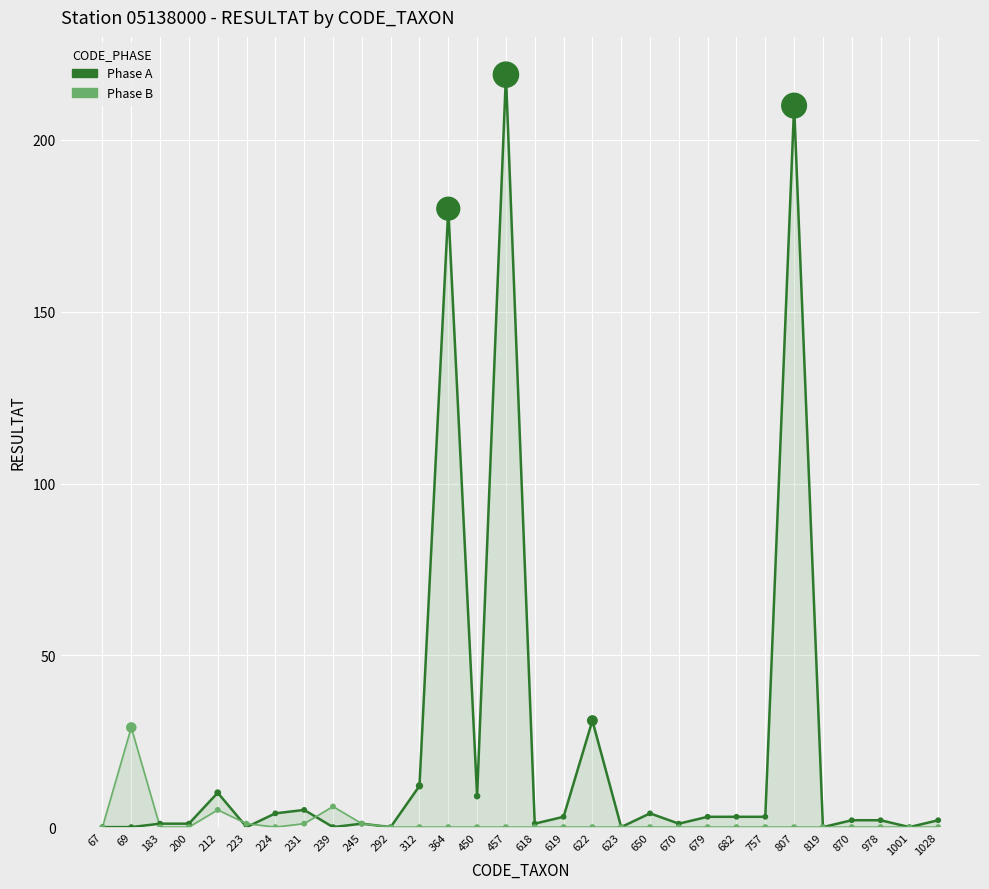

Which series contains the lowest Y value?

Phase A